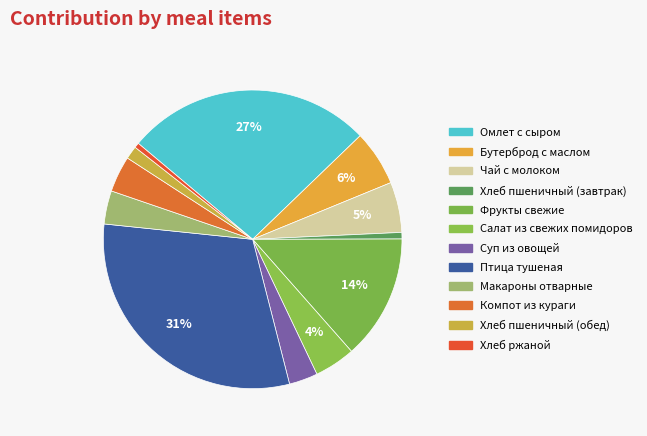

Which category has the biggest portion of the pie?

Птица тушеная